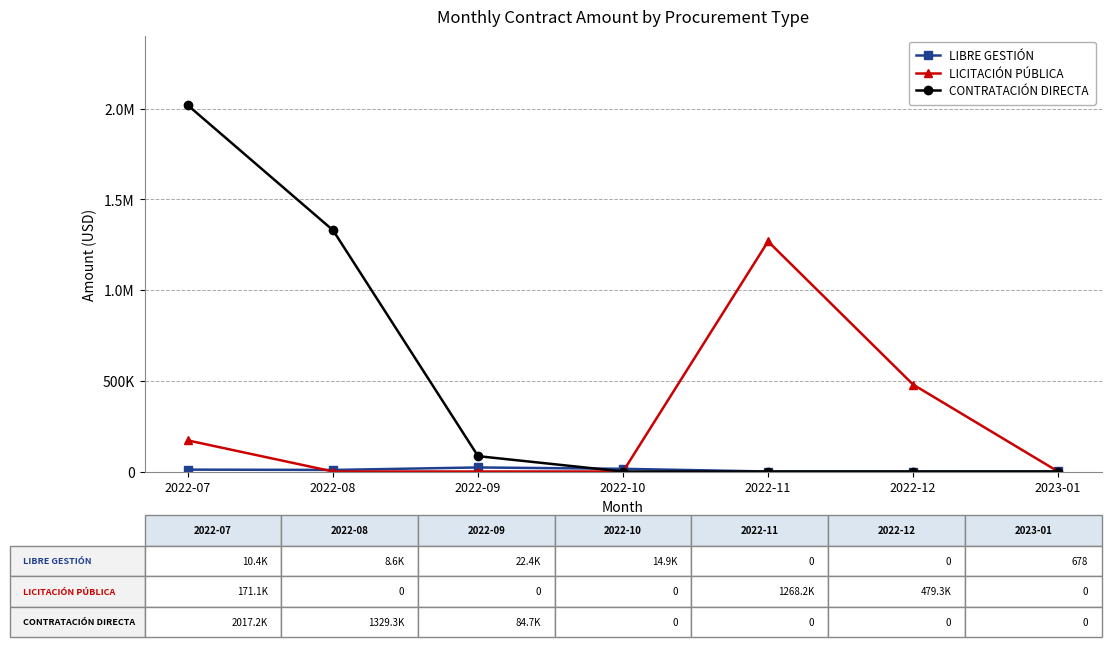

What is the label of the 2nd point from the right?

2022-12